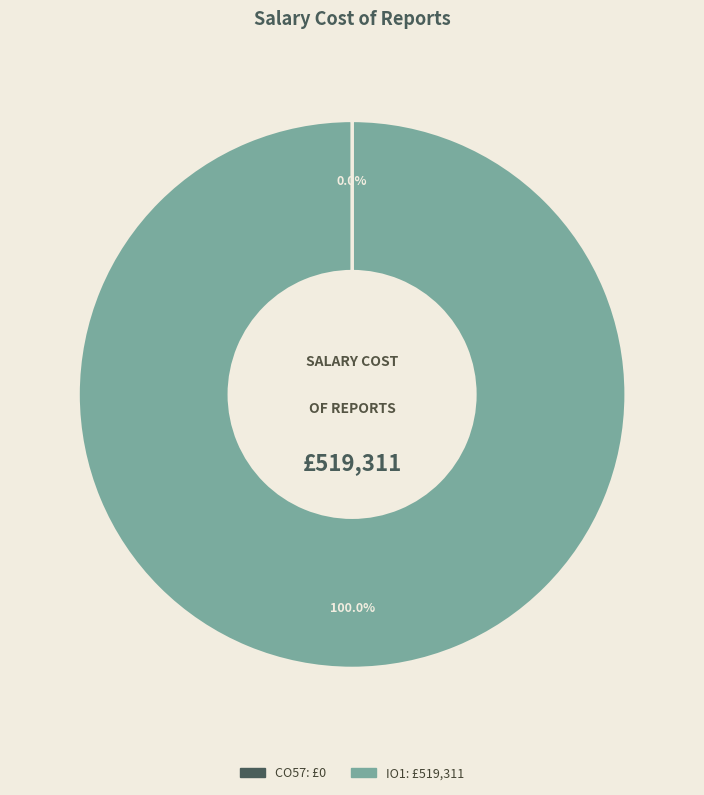

To the nearest percent, what is the difference between the largest and smallest slice percentages?

100%